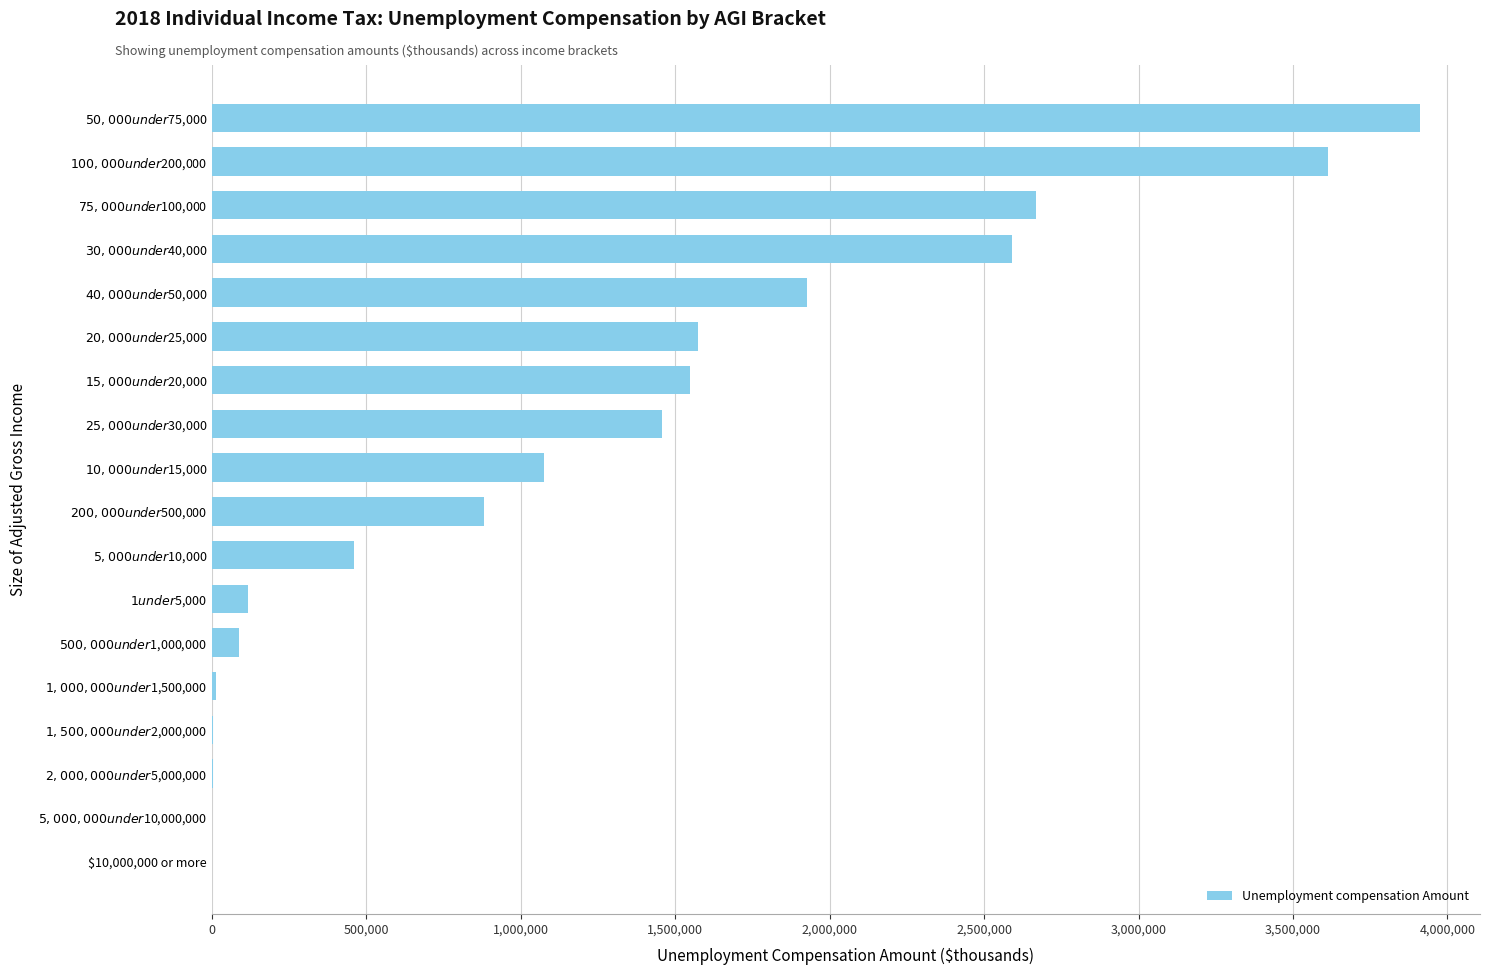

Are the bars grouped side by side (vs. stacked)?

No